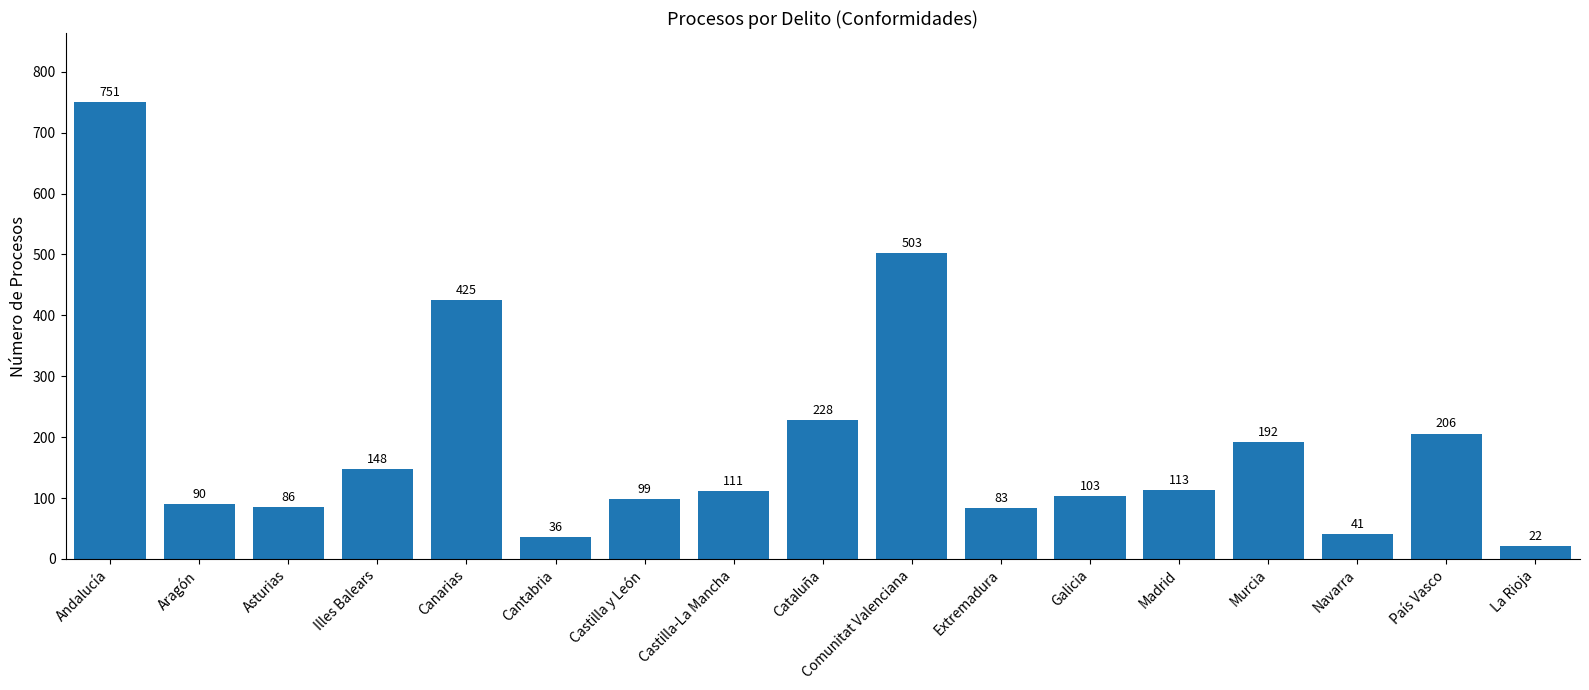

Where is the data nearest to the value 386?

Canarias